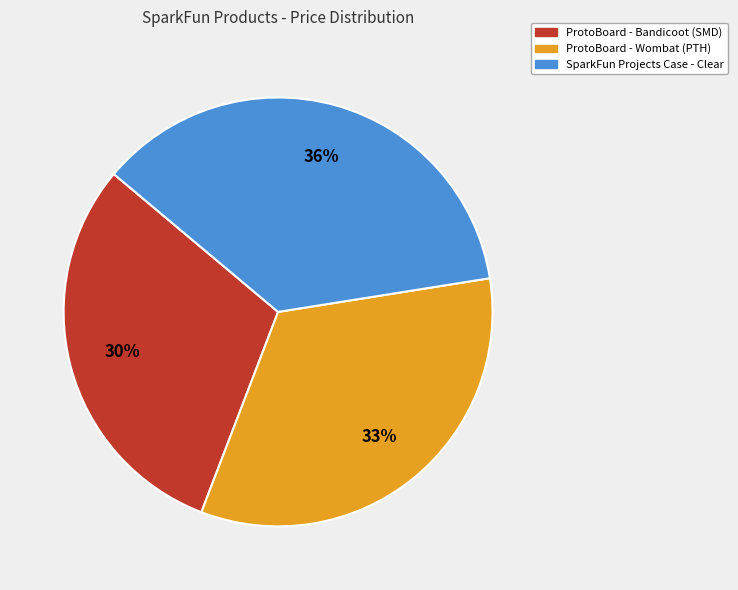

To the nearest percent, what is the difference between the largest and smallest slice percentages?

6%